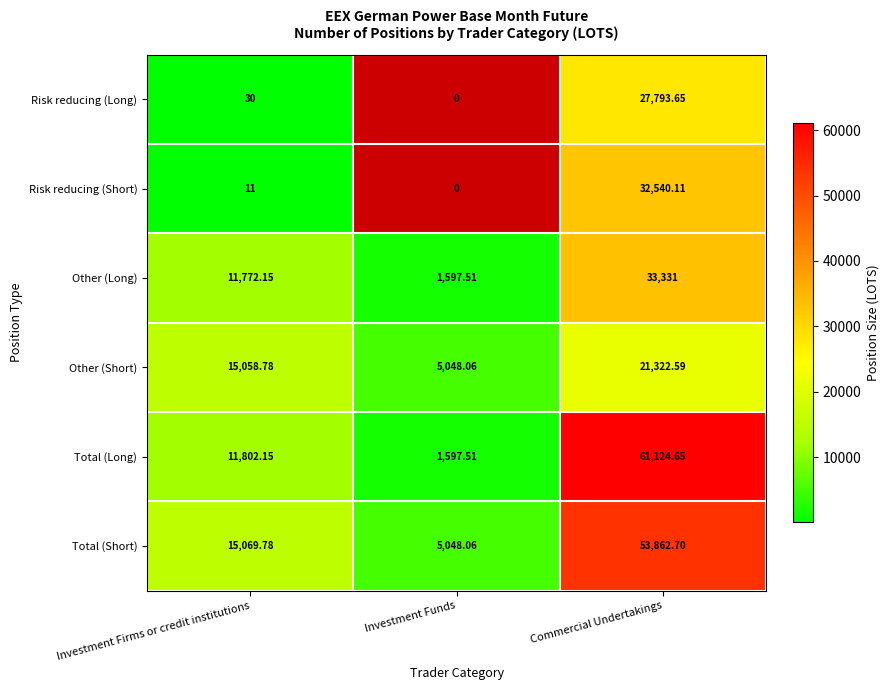

What is the difference between the maximum and minimum values in the Other (Short) series?

16274.5